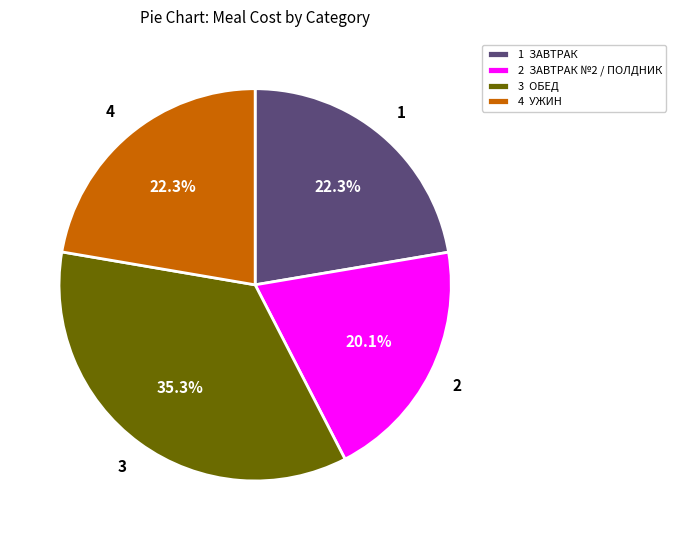

Which slice is the smallest?

2 ЗАВТРАК №2 / ПОЛДНИК